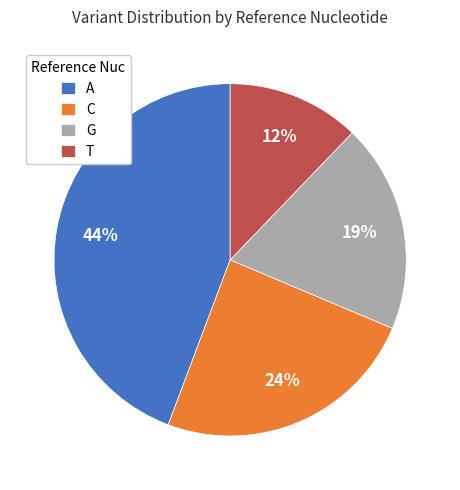

What is the ratio of the value at T to the value at A?

0.3